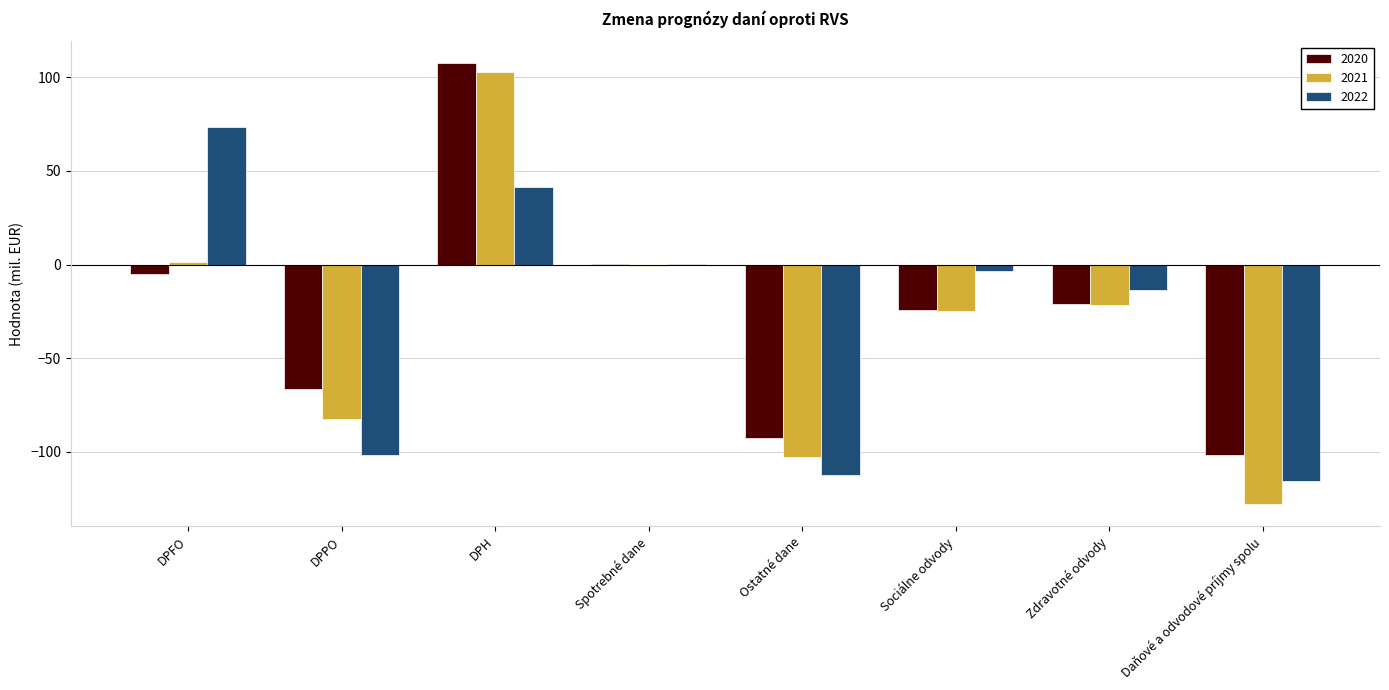

What is the approximate value of 2022 at DPH?

41.5